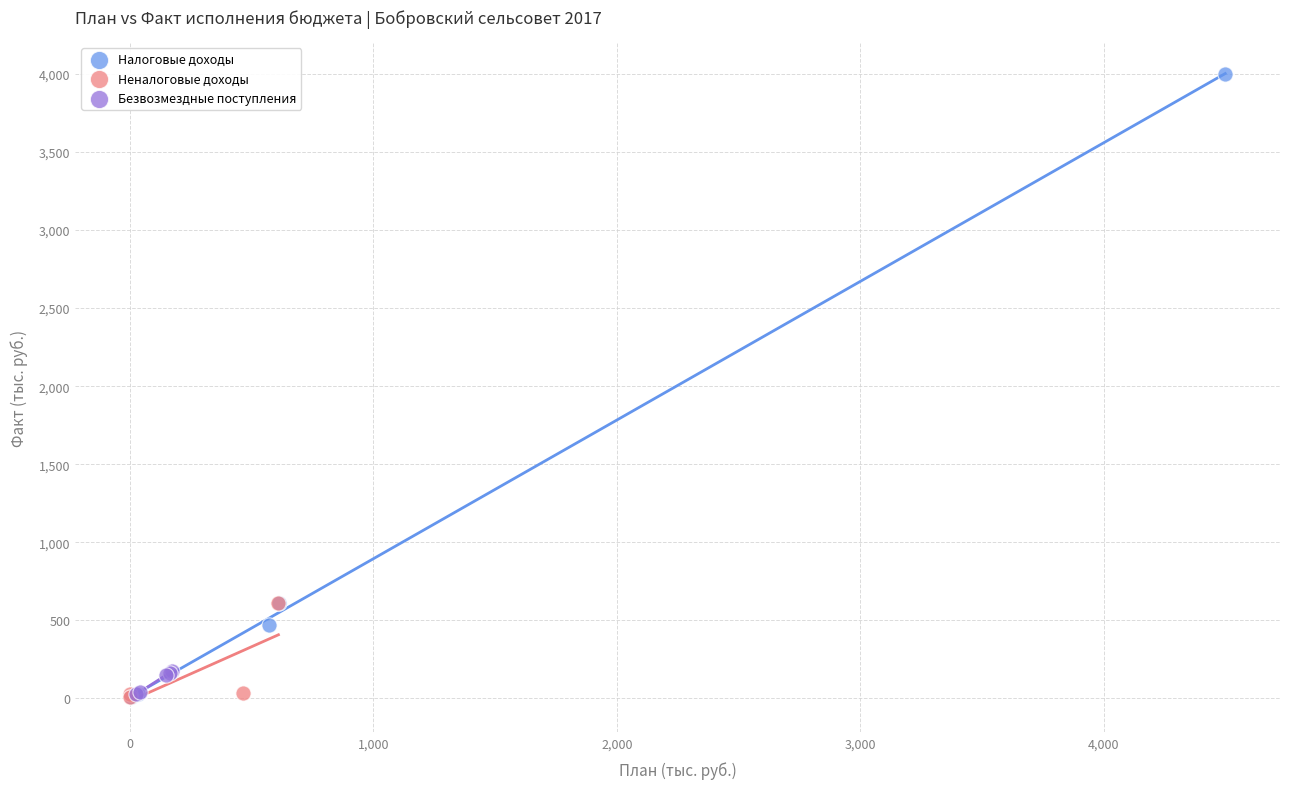

Which series reaches the maximum Y coordinate?

Налоговые доходы